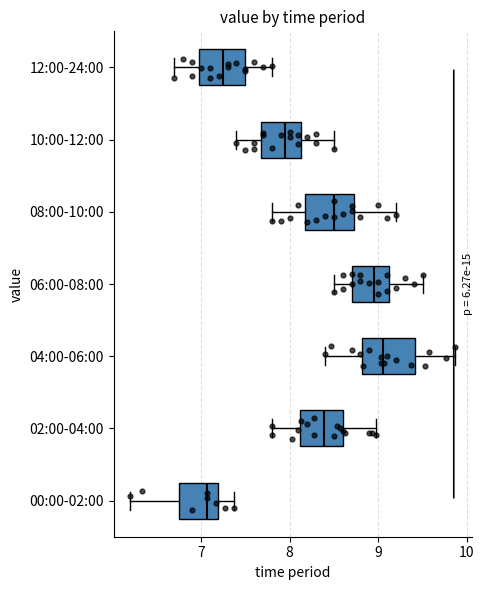

Where does the median line of the box for 06:00-08:00 sit on the x-axis? The values are not printed on the chart, so give them approximately, as read against the axis.

9.0